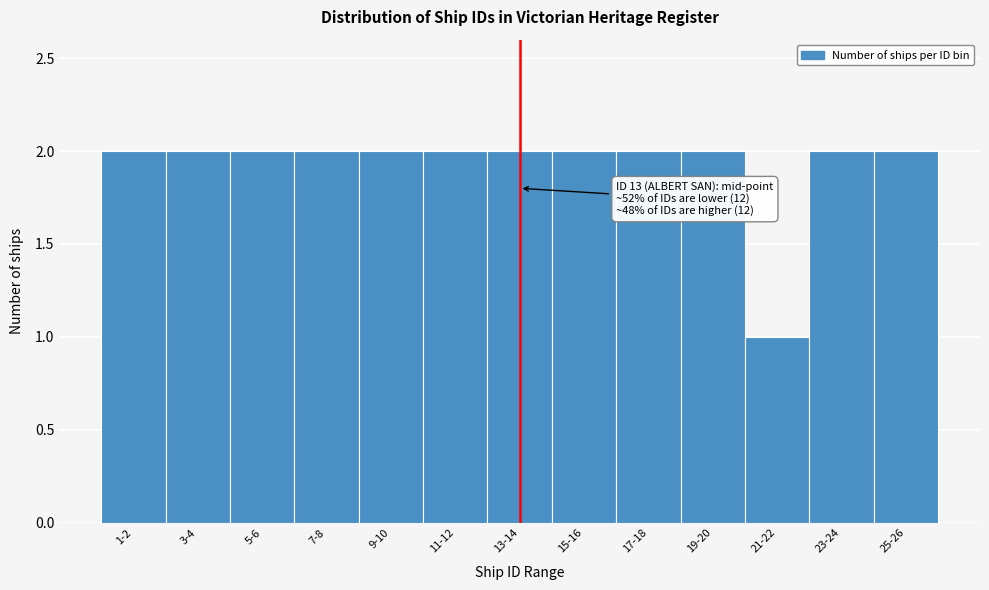

Reading right to left, transcribe all the data shown in this chart.

25-26=2	23-24=2	21-22=1	19-20=2	17-18=2	15-16=2	13-14=2	11-12=2	9-10=2	7-8=2	5-6=2	3-4=2	1-2=2